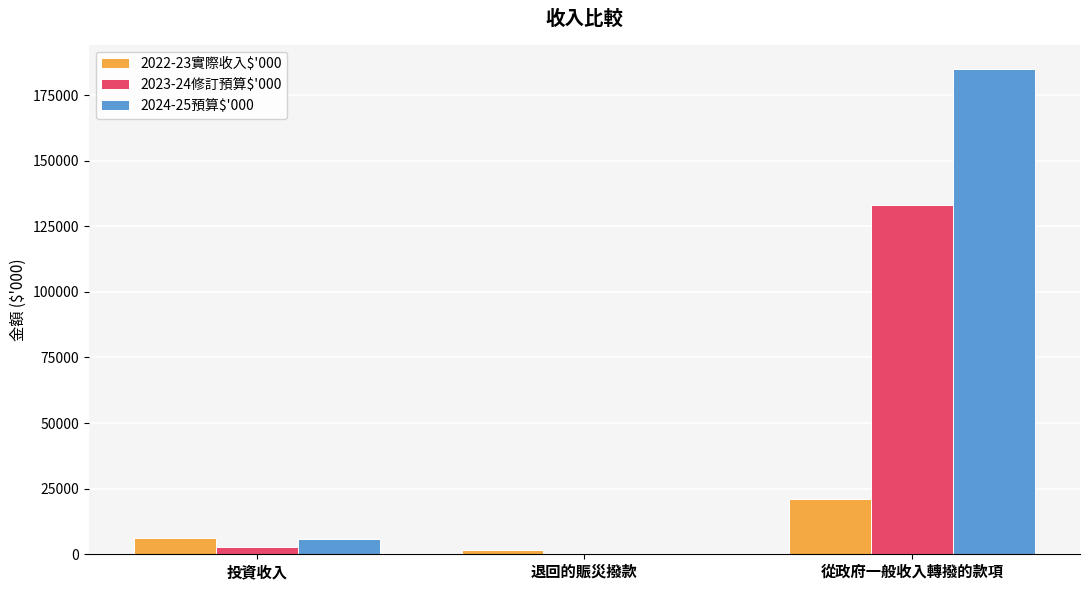

True or false: 2024-25預算$'000 has a value of 6000 at 投資收入.

True